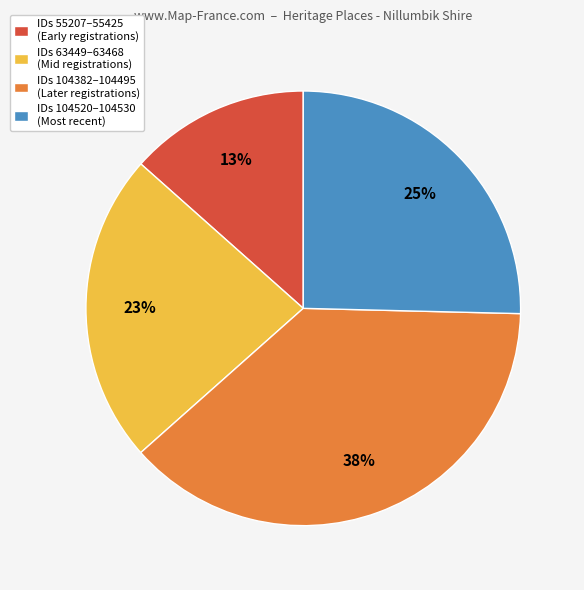

Count the number of slices in the pie.

4